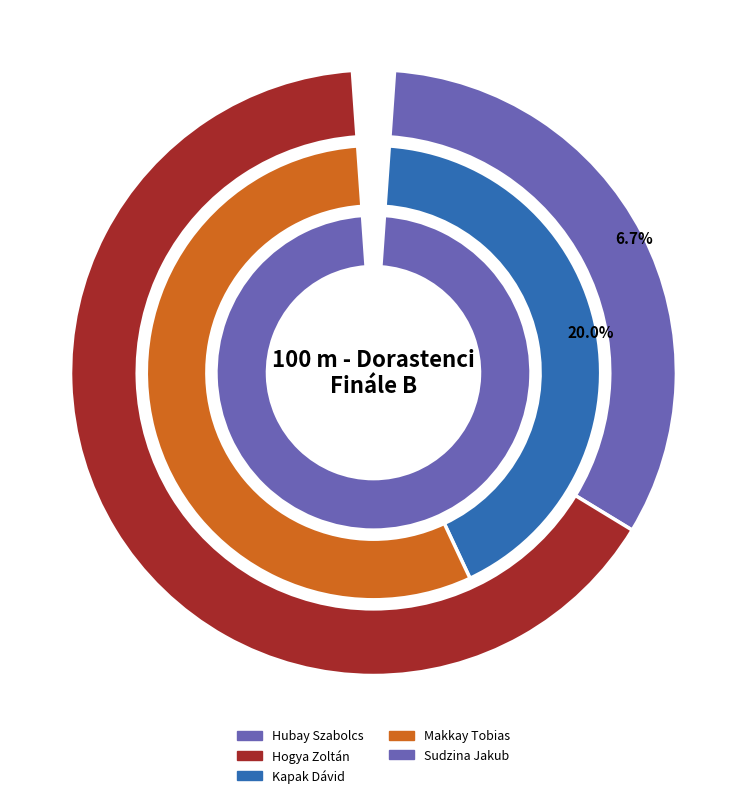

Is it true that Sudzina Jakub is 22% of the pie?

False